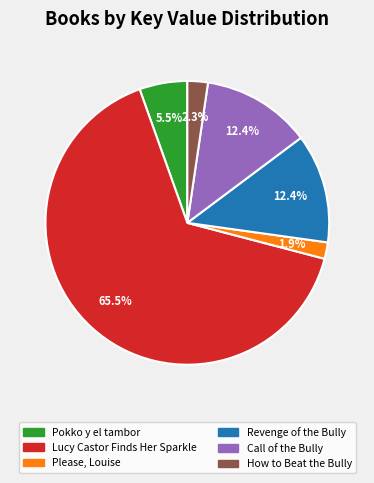

To the nearest percent, what percentage of the pie is Revenge of the Bully?

12%